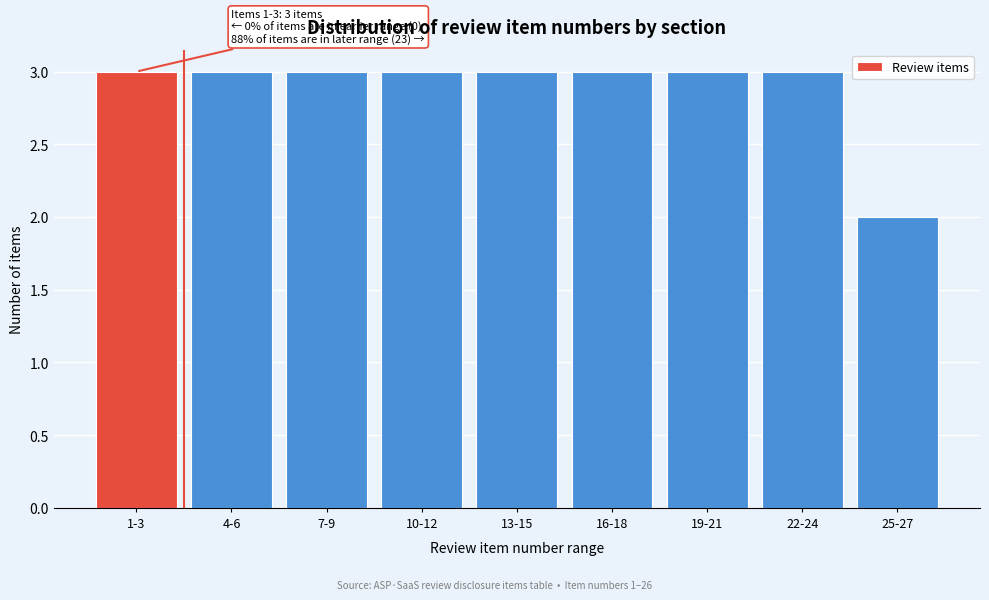

Reading right to left, transcribe all the data shown in this chart.

2	3	3	3	3	3	3	3	3